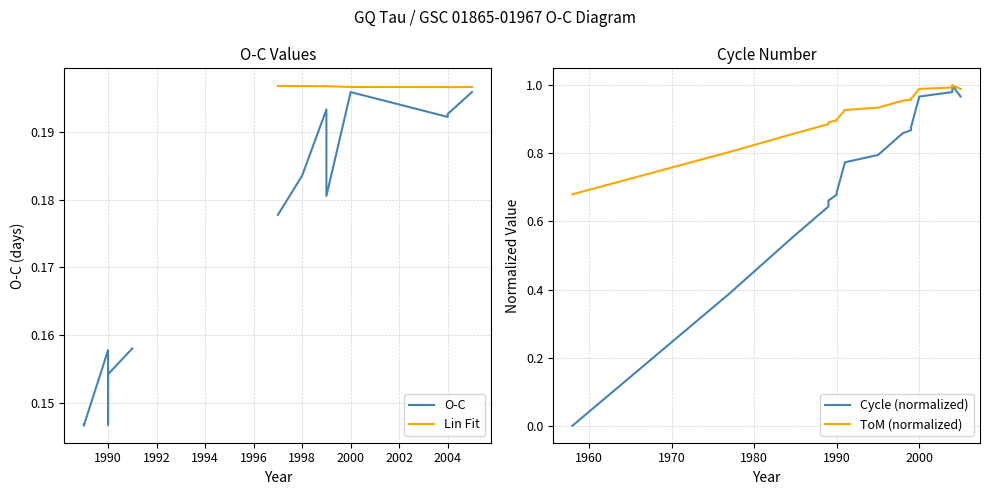

True or false: O-C and Lin Fit intersect in this chart.

False